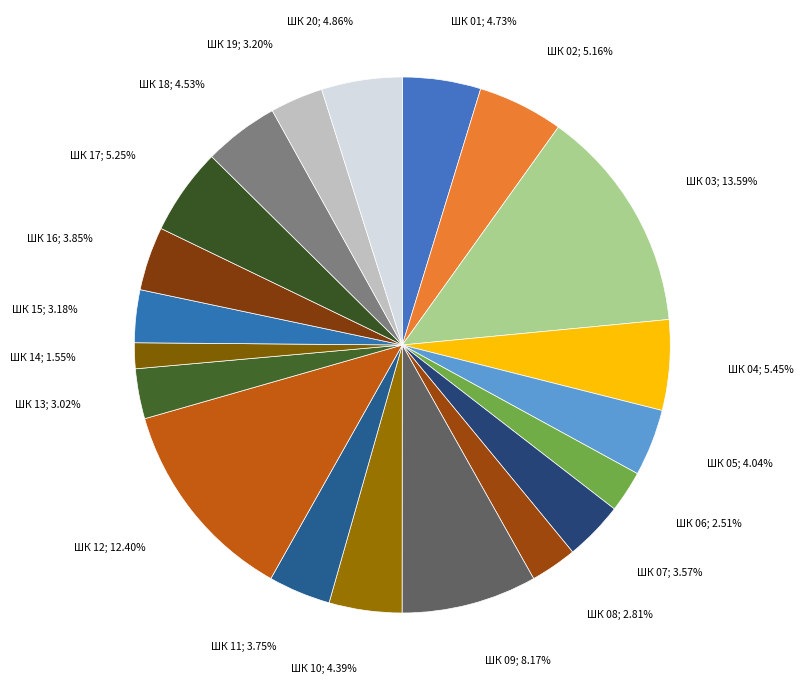

Count the number of slices in the pie.

20